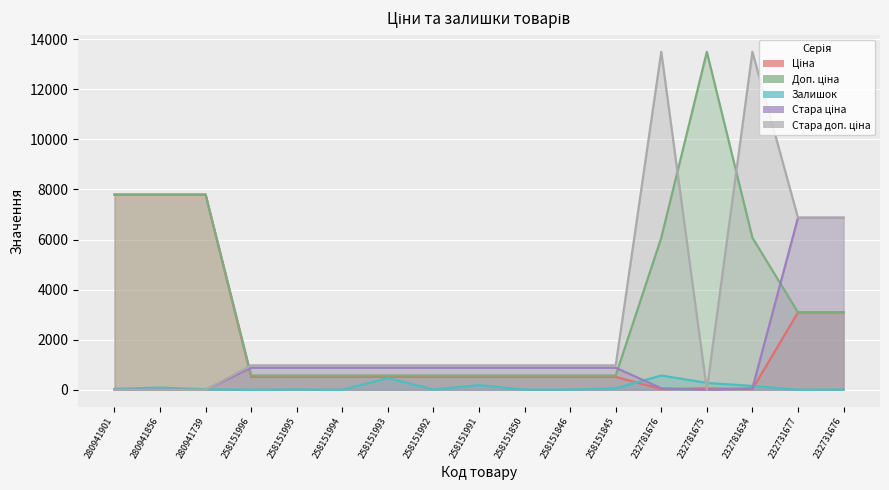

In Стара доп. ціна, how many points are higher than both neighbors (excluding endpoints)?

2